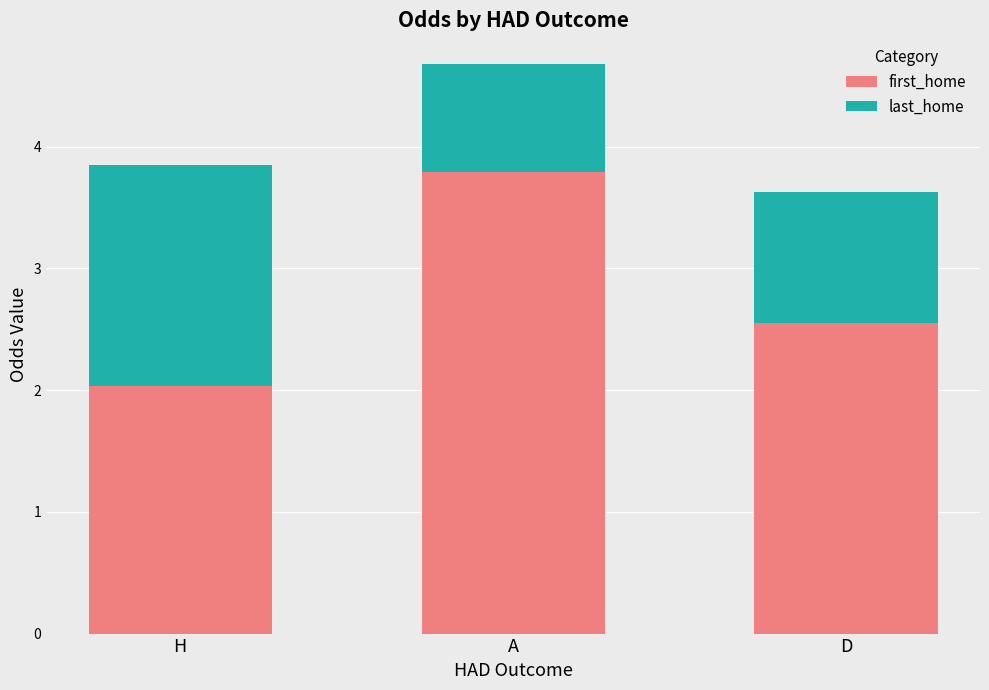

What is the sum of all first_home values?

8.4